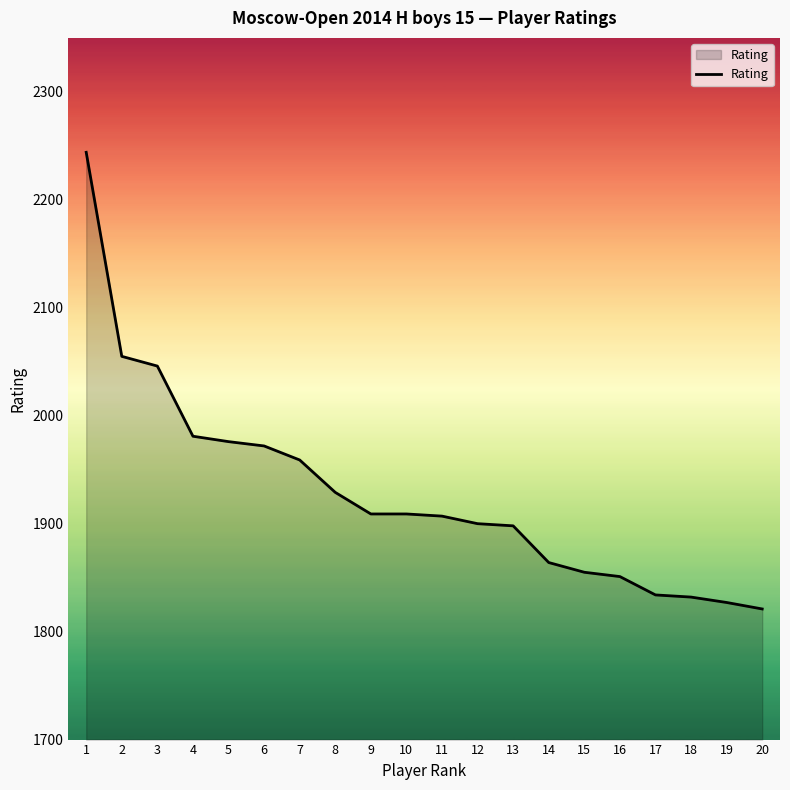

What is the sum of the values at 3 and 5?

4022